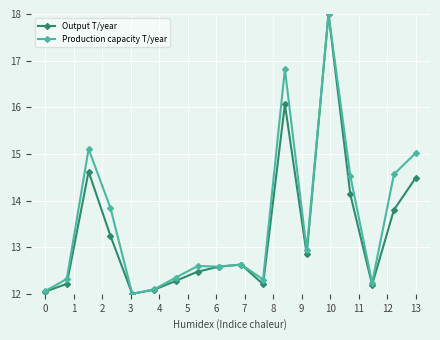

What is the greatest value displayed?

18.0